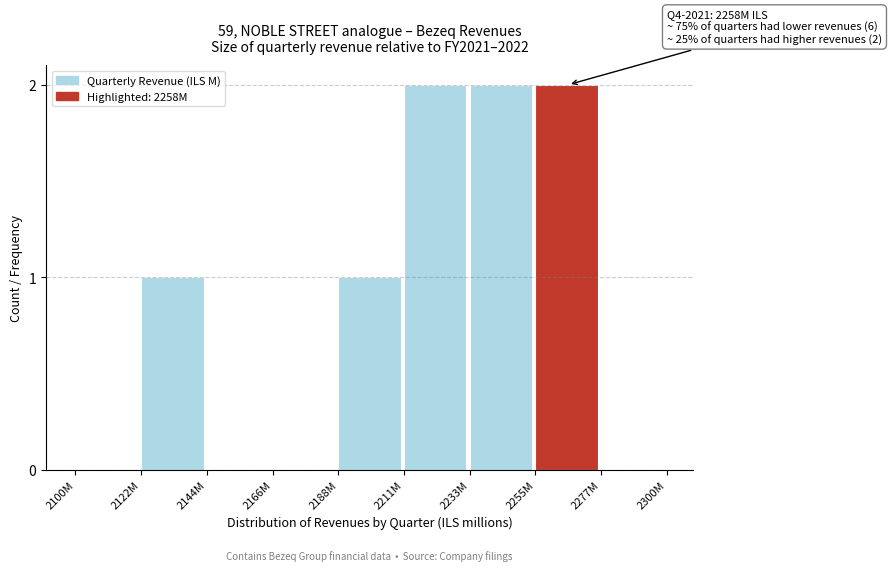

Reading left to right, what are all the values shown in this chart?

2100M=0	2122M=1	2144M=0	2166M=0	2188M=1	2211M=2	2233M=2	2255M=2	2277M=0